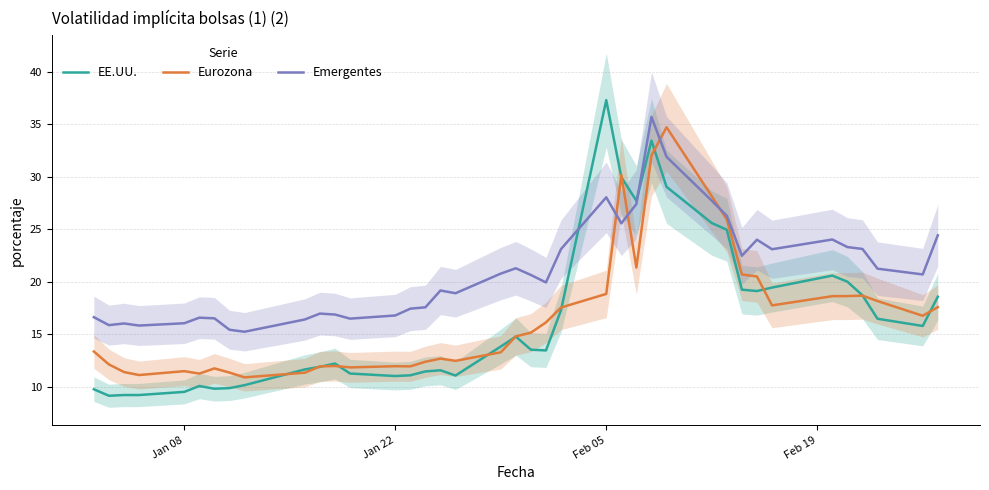

Does the chart display data point markers on the line(s)?

No